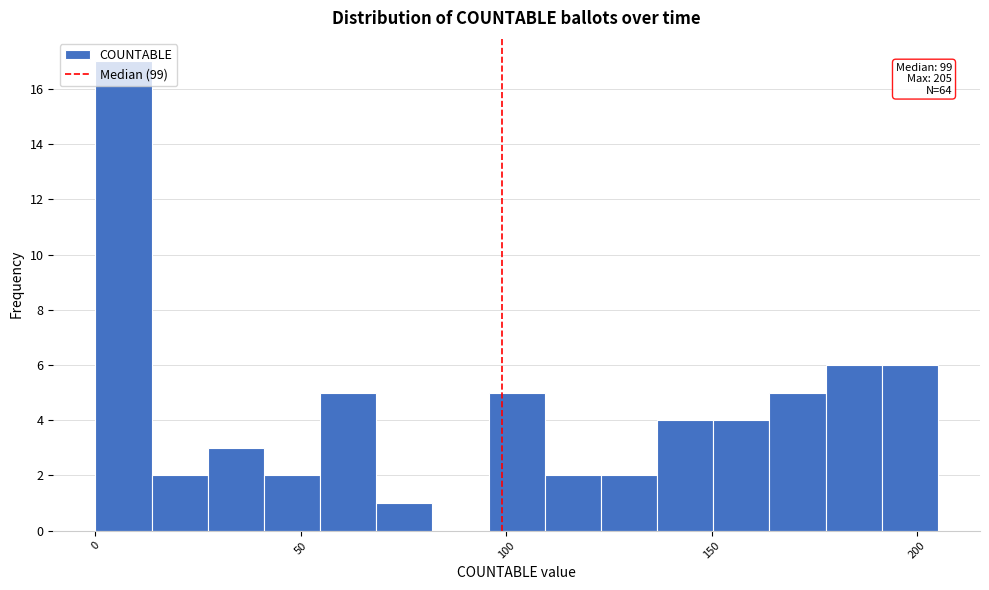

Around what value on the x-axis is the tallest bar? Give the approximate position of its centre, as read against the axis.

5